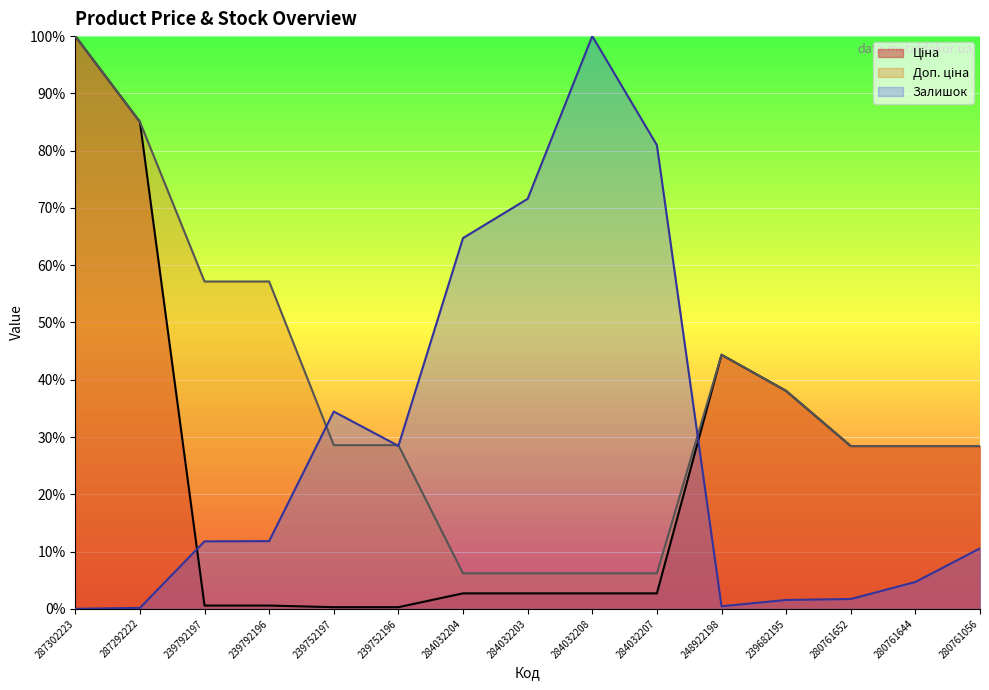

What is the highest value of the Ціна series?

100.0